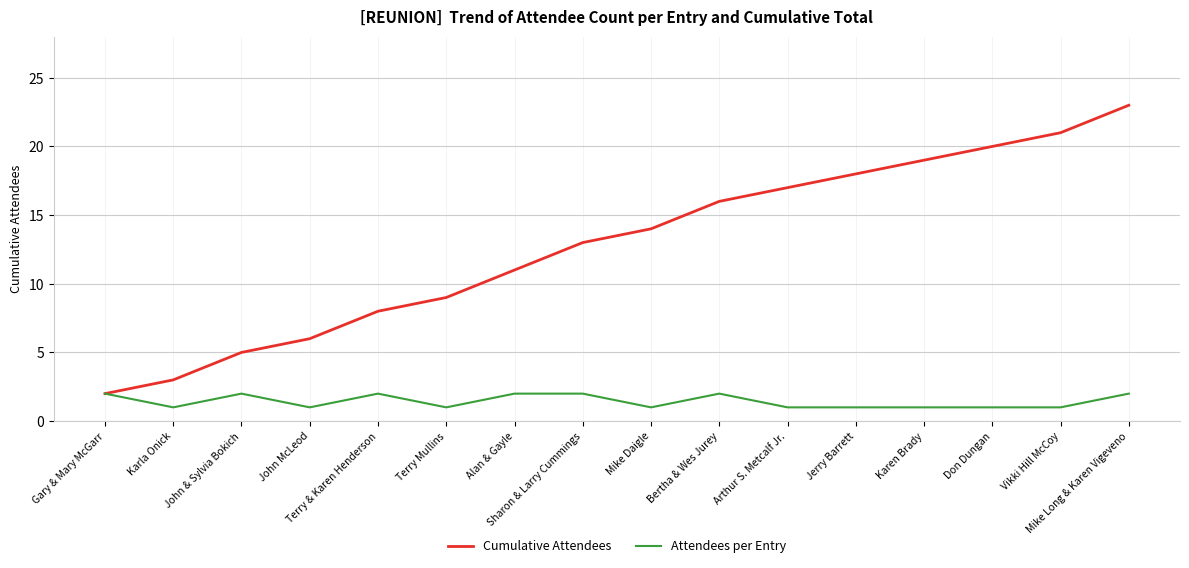

What is the approximate value of Cumulative Attendees at Vikki Hill McCoy?

21